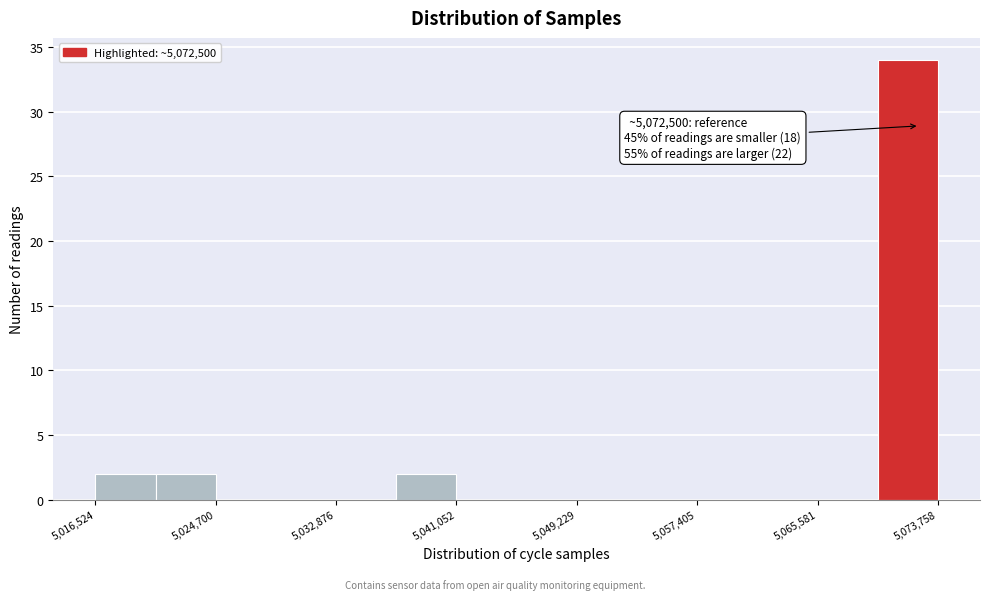

Over which range of the x-axis is the bar tallest?

5070000 to 5074000